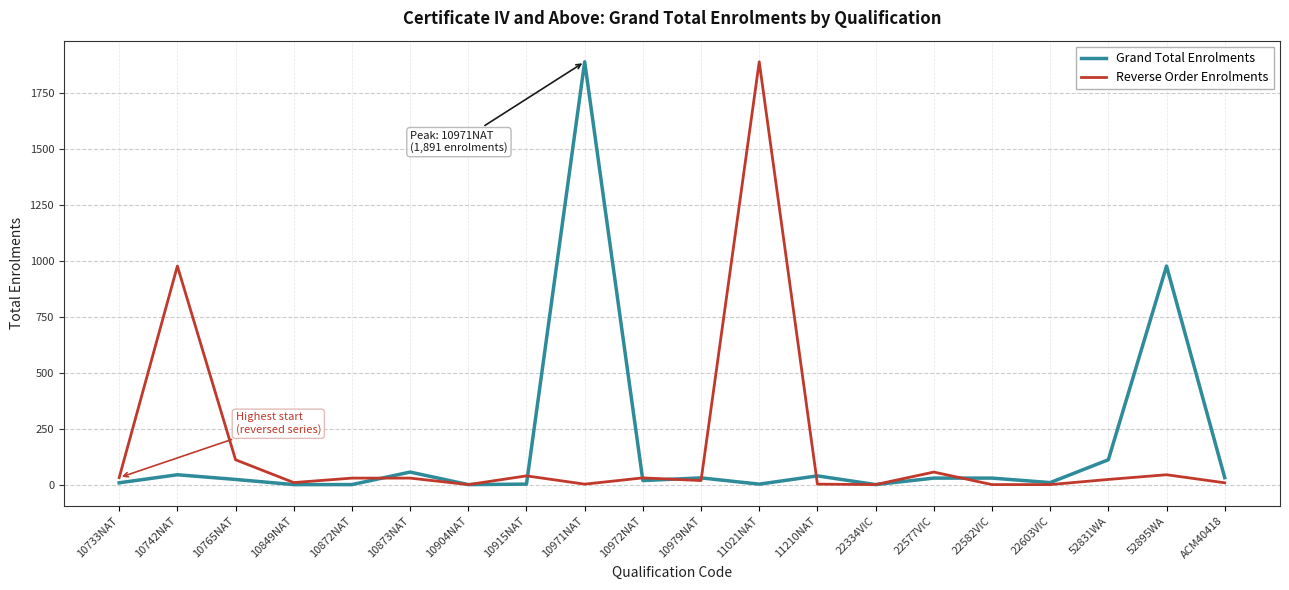

How many lines are shown in the chart?

2